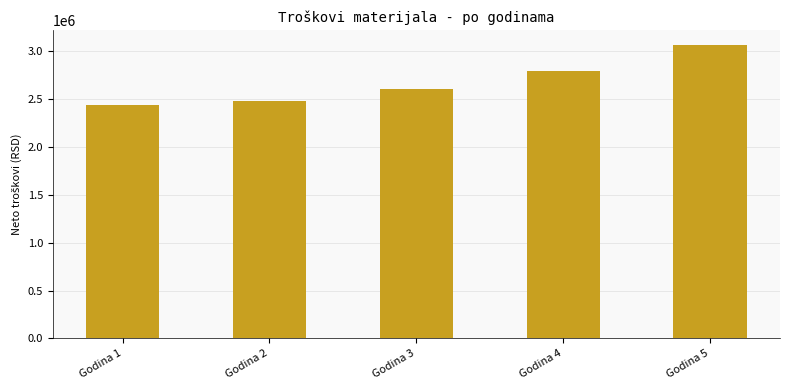

Are the bars grouped side by side (vs. stacked)?

No